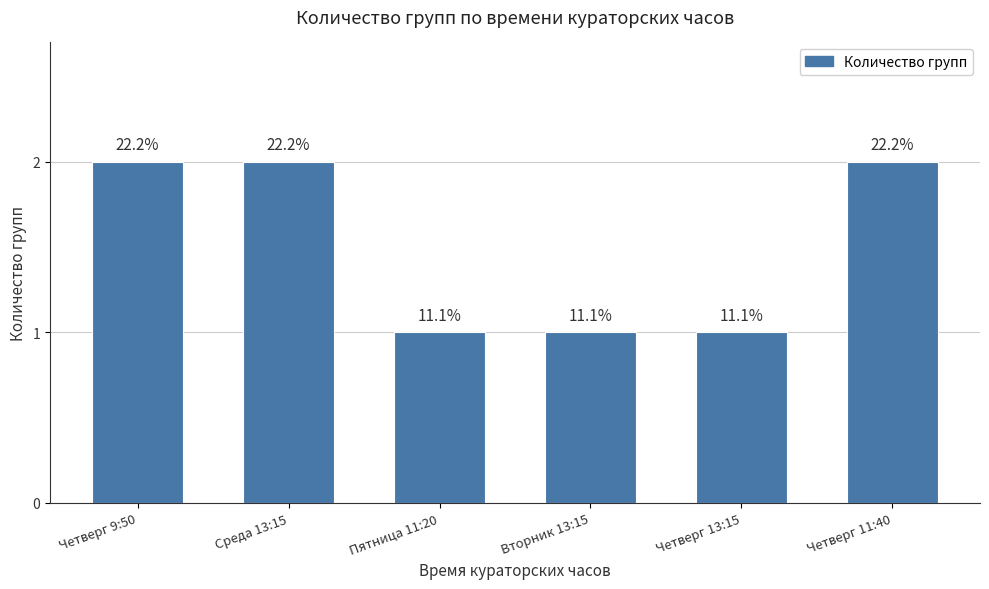

Are the bars horizontal?

No